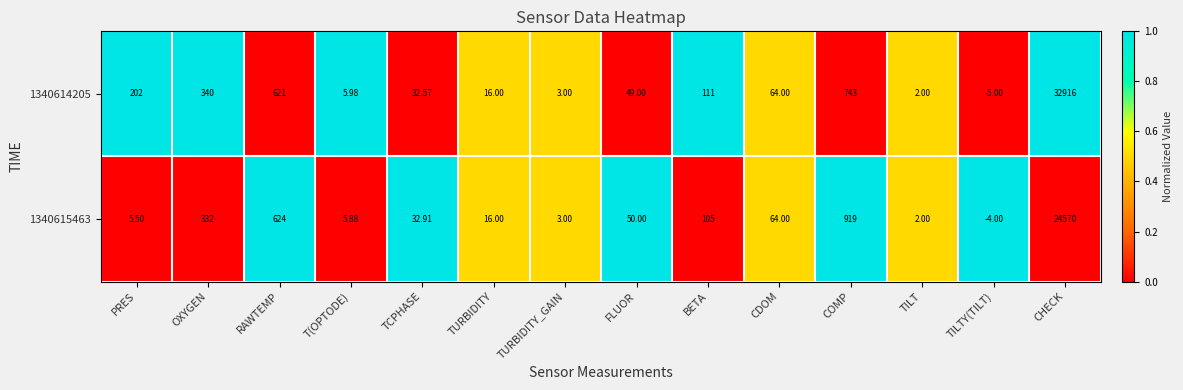

Where does the 1340615463 series first go above 50?

OXYGEN